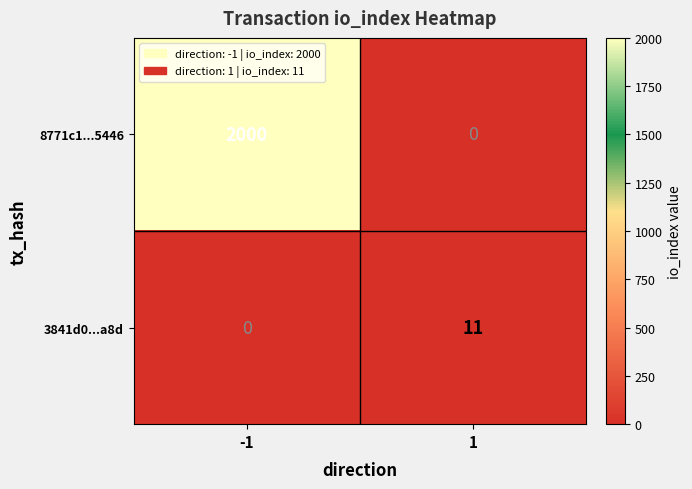

Reading right to left, transcribe all the data shown in this chart.

8771c1...5446: 0	2000
3841d0...a8d: 11	0